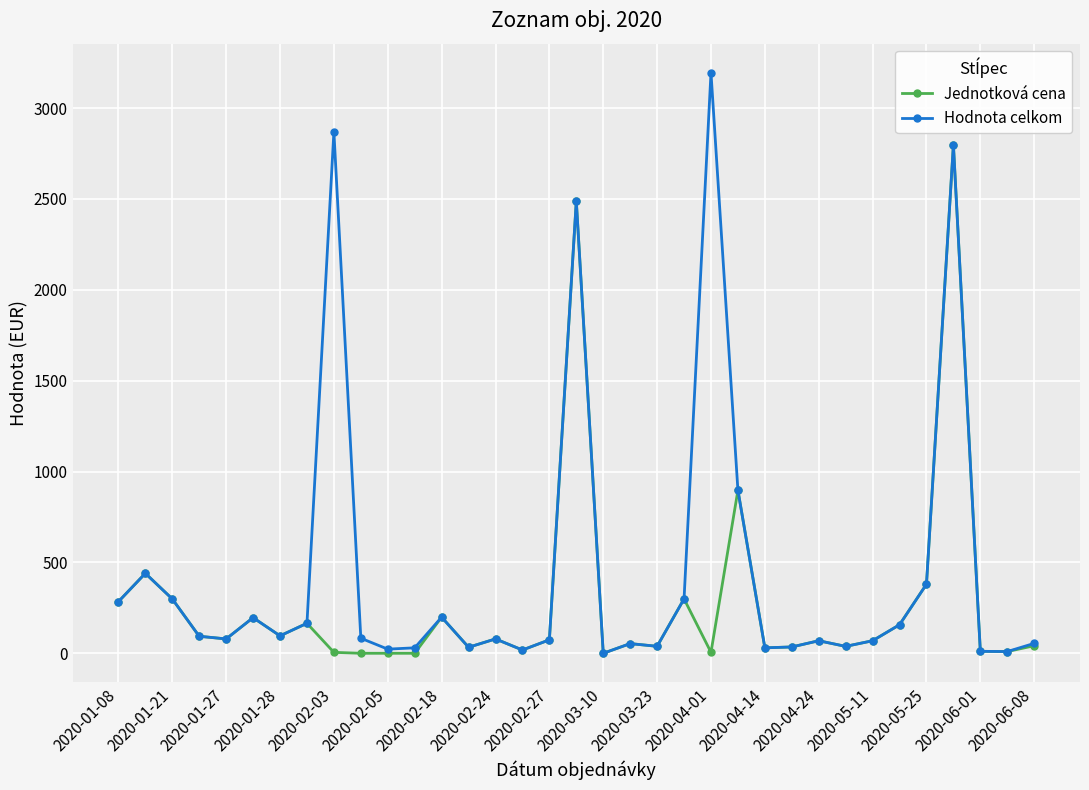

What are all the series names shown in the legend?

Jednotková cena, Hodnota celkom